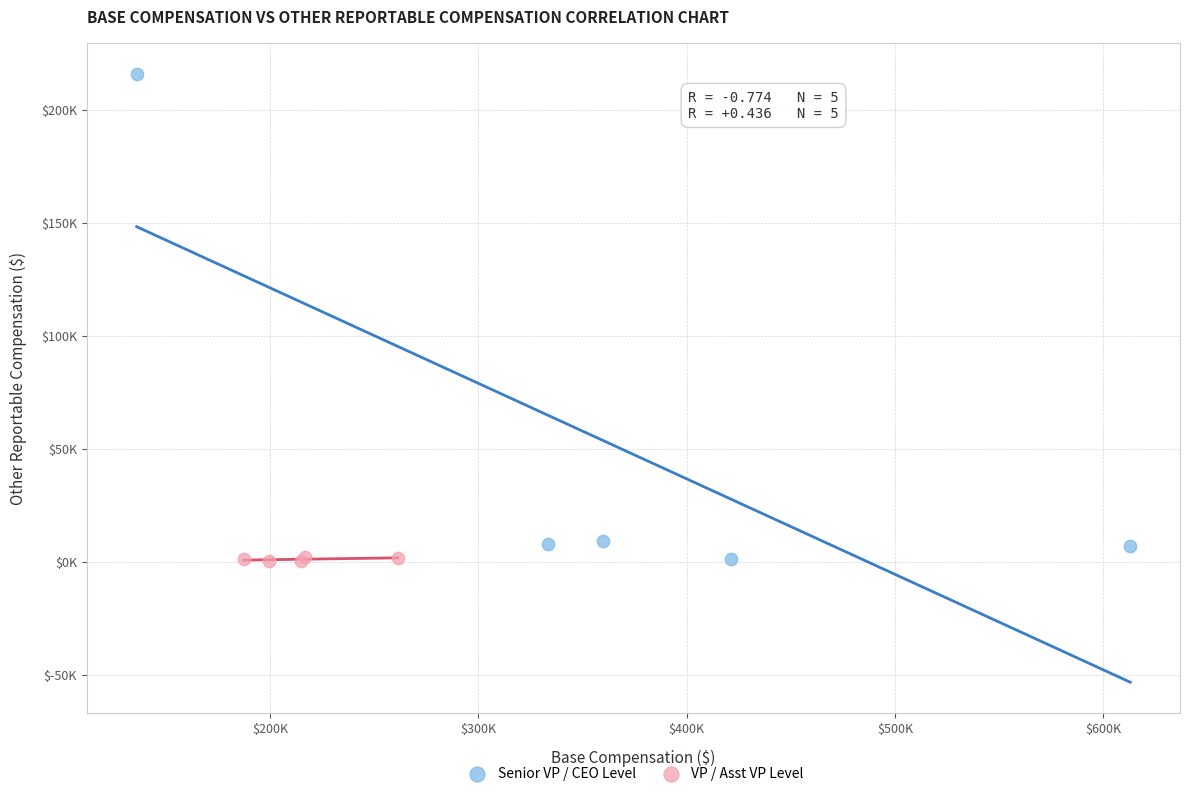

Which series has the largest Y range (max minus min)?

Senior VP / CEO Level